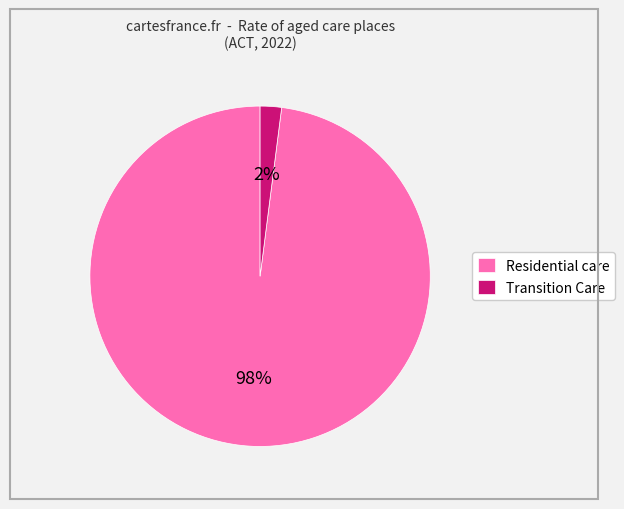

How many segments does this pie chart have?

2